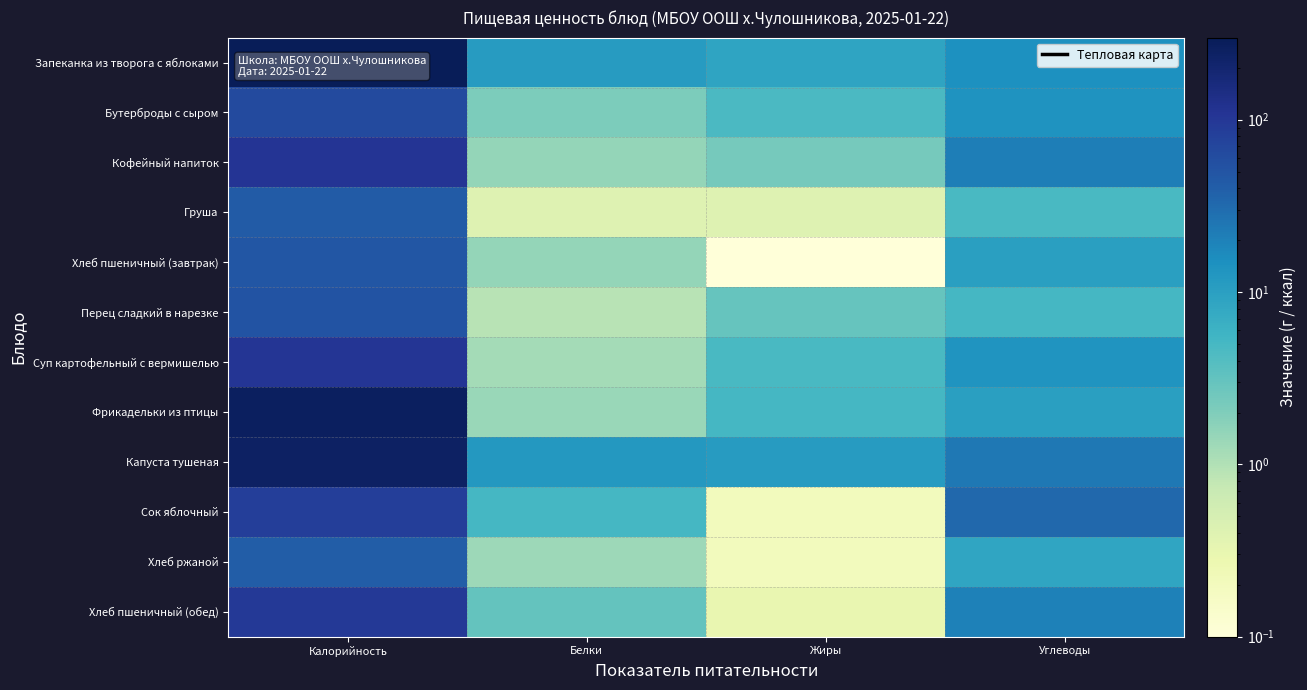

What is the average value of the Груша series?

11.8